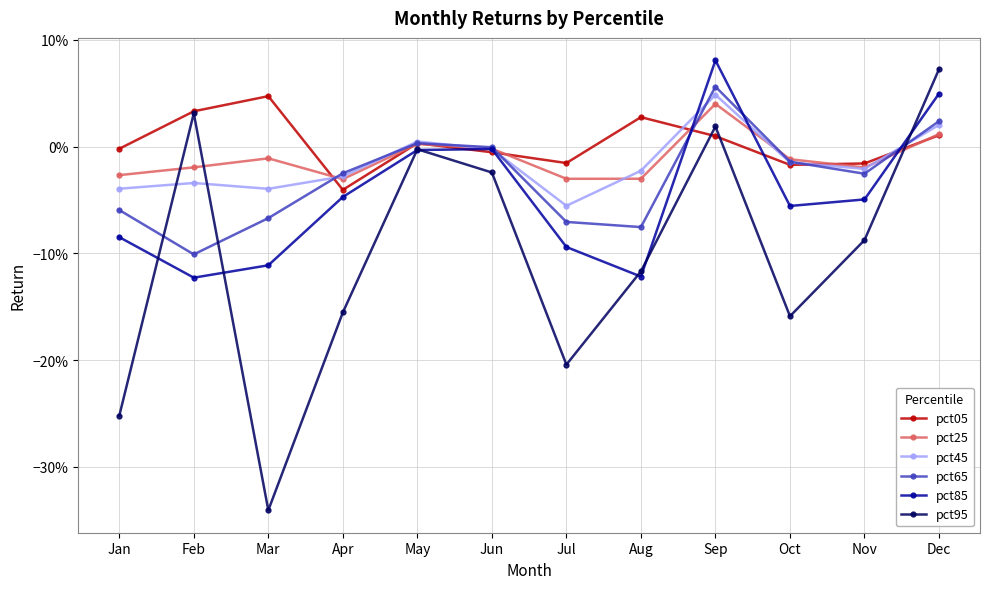

How many interior local valleys does the pct25 series have?

3